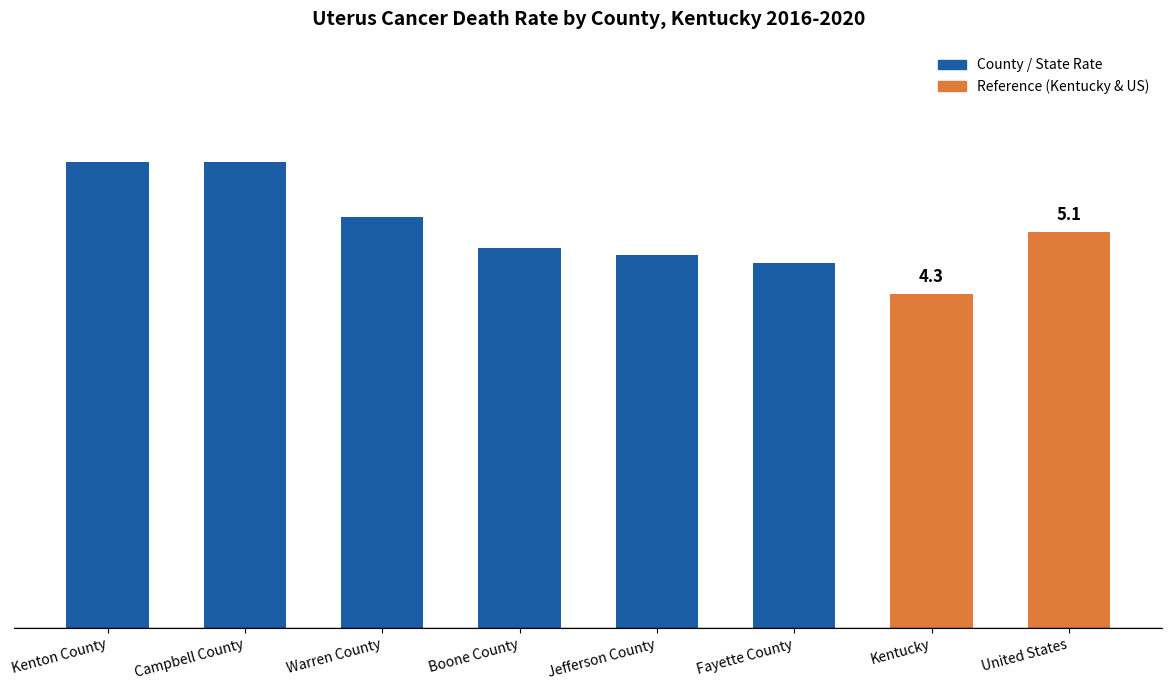

Which has a higher value, Boone County or United States?

United States